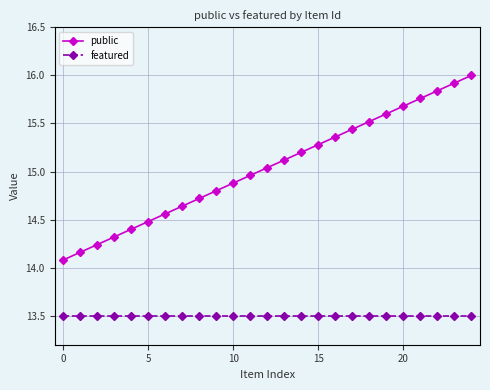

Does the chart display data point markers on the line(s)?

Yes